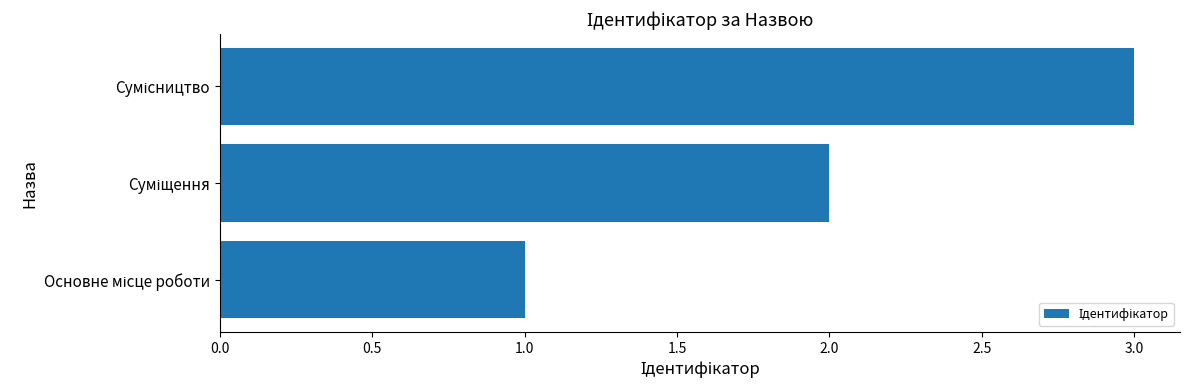

What is the greatest value displayed?

3